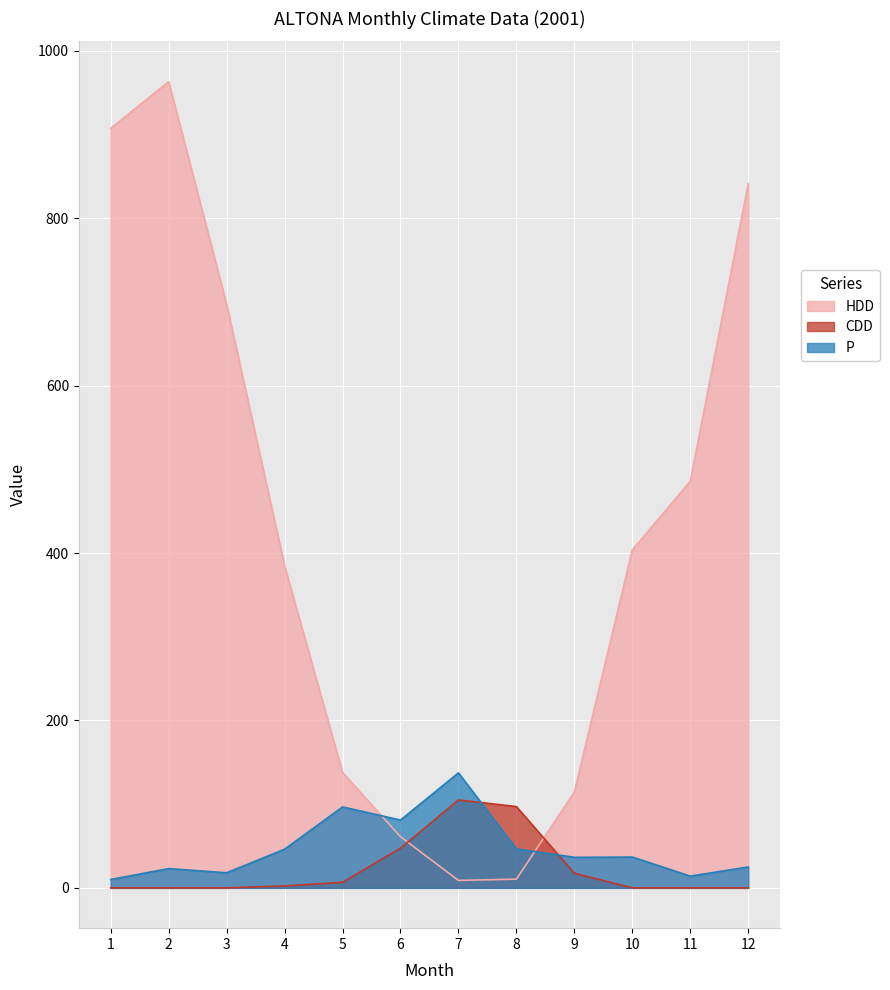

In P, how many points are lower than both neighbors (excluding endpoints)?

4